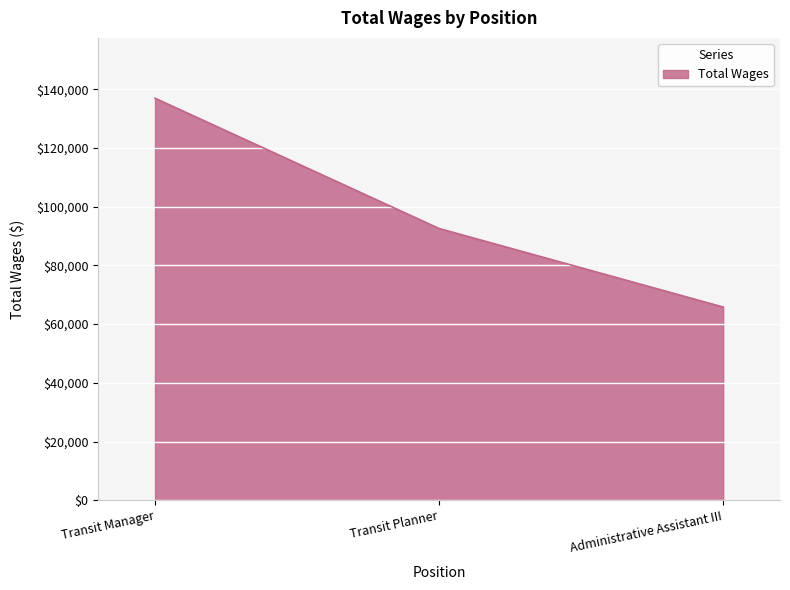

Which label corresponds to the largest value in the chart?

Transit Manager